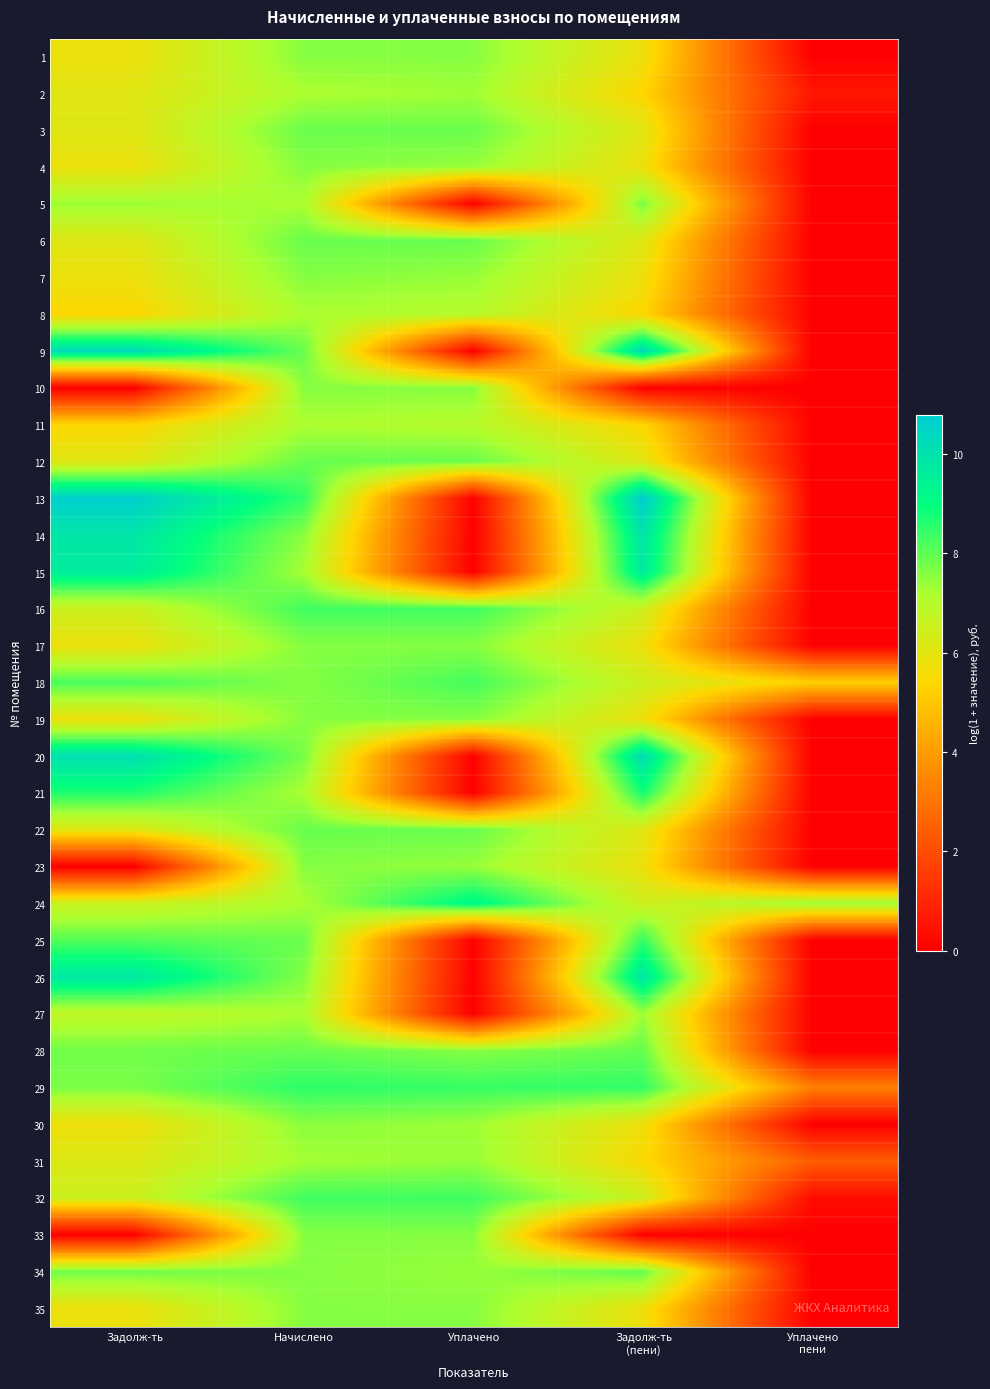

What is the total value across all series at Уплачено
пени?

19.2